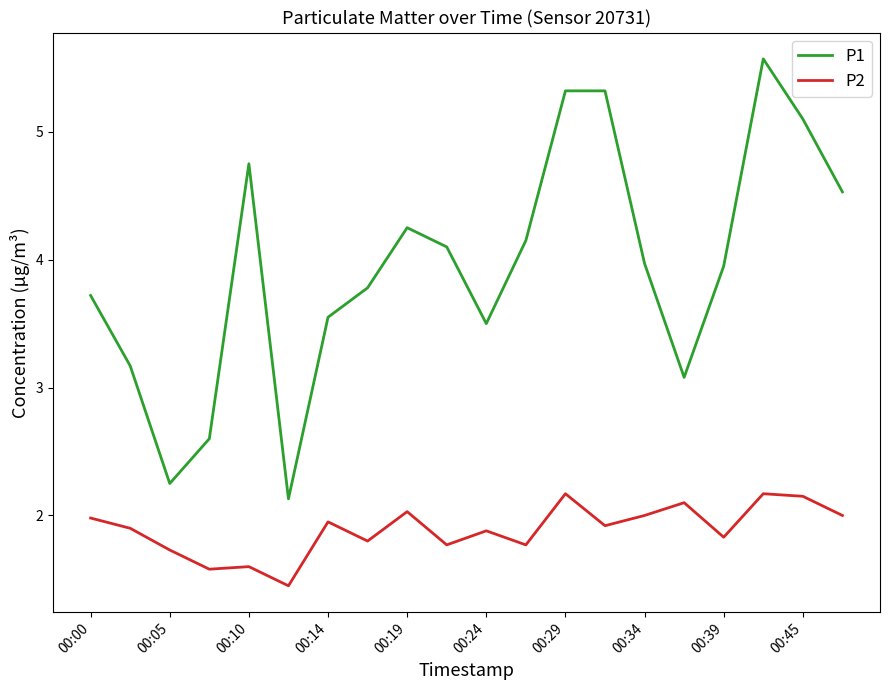

What is the difference between the second highest and minimum values in the P2 series?

0.7